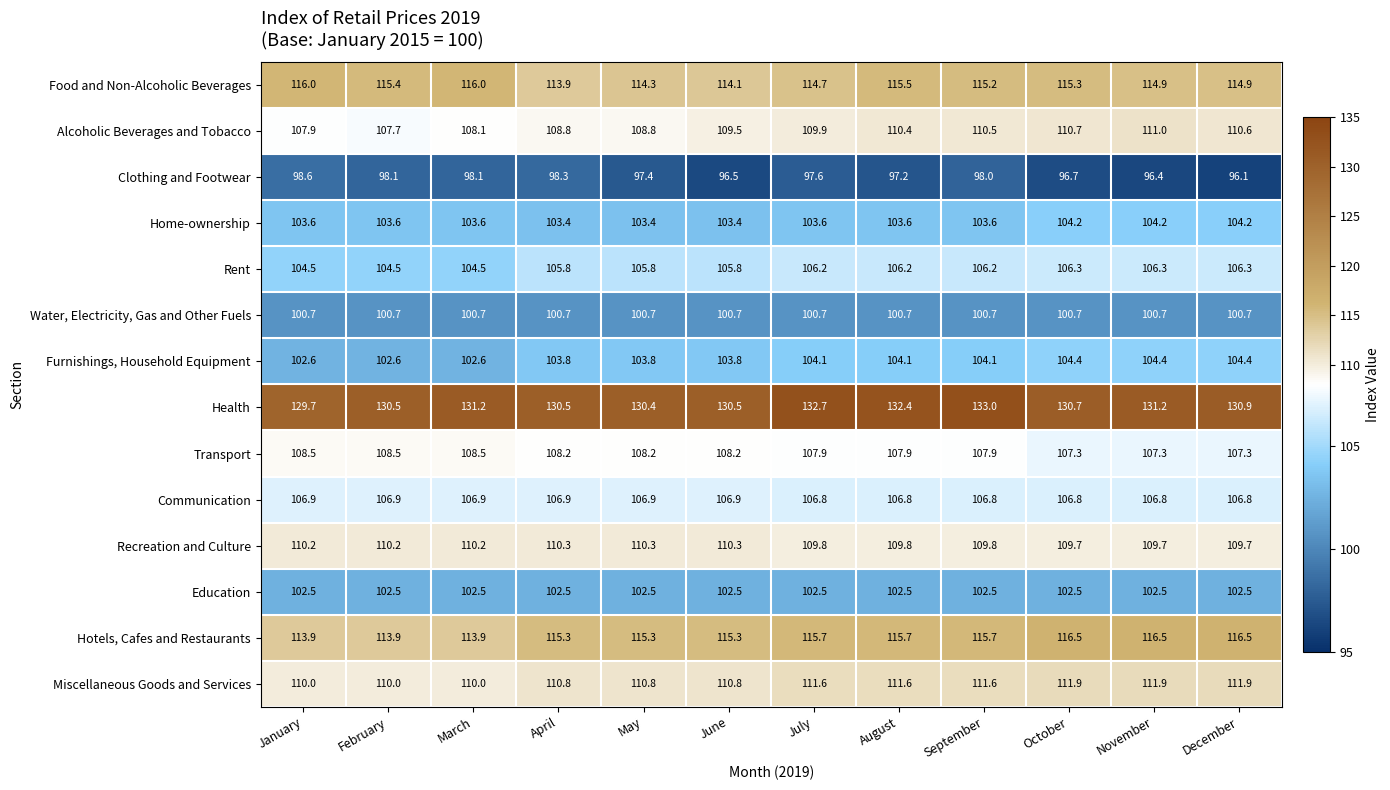

What is the spread (max minus min) of values at September?

35.0